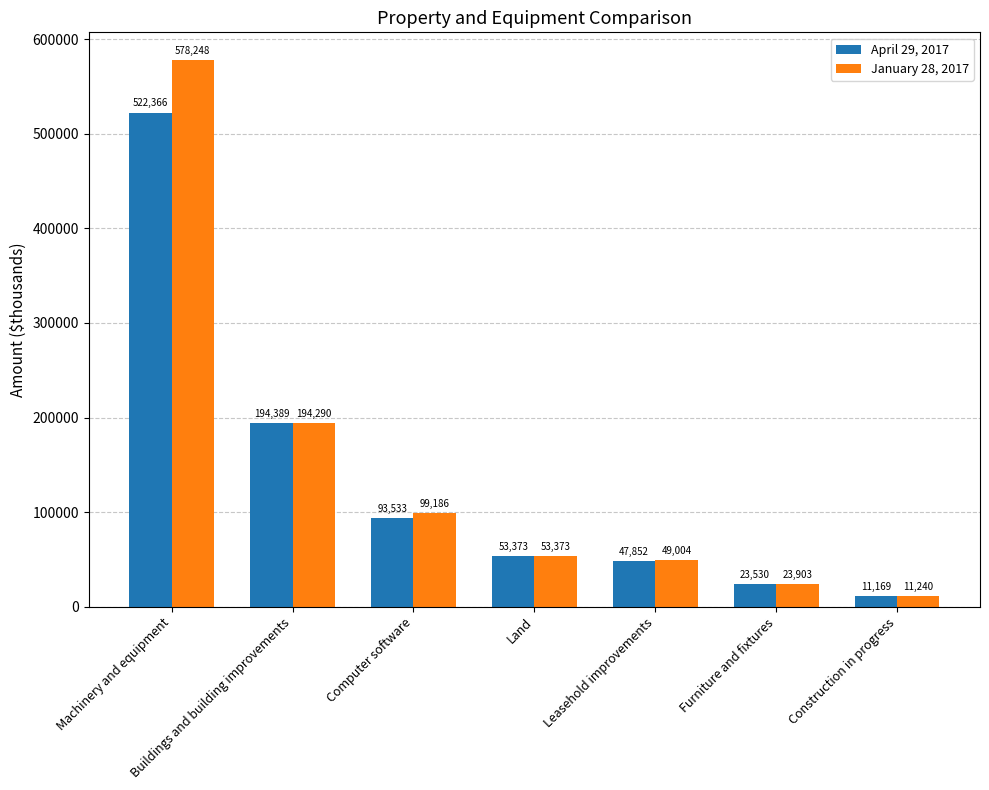

What is the difference between the January 28, 2017 values at Leasehold improvements and Computer software?

50182